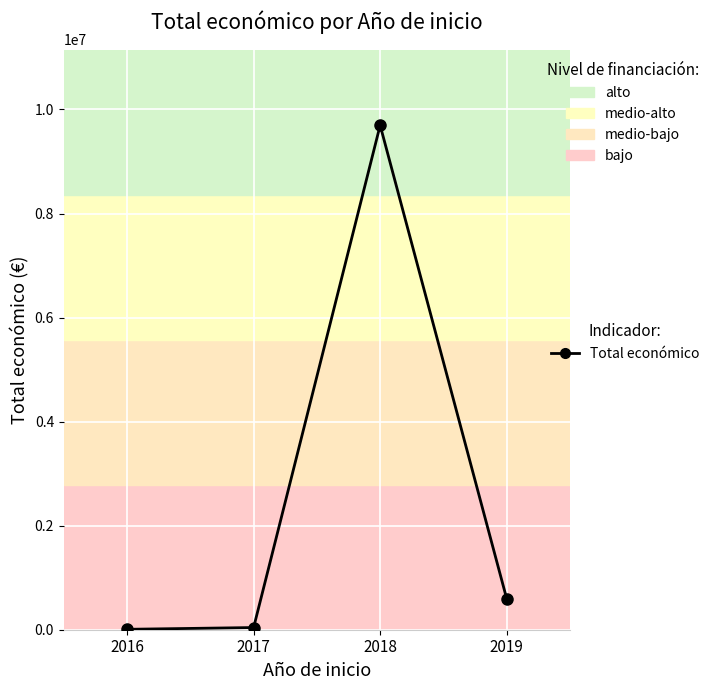

What is the maximum value shown in the chart?

9695890